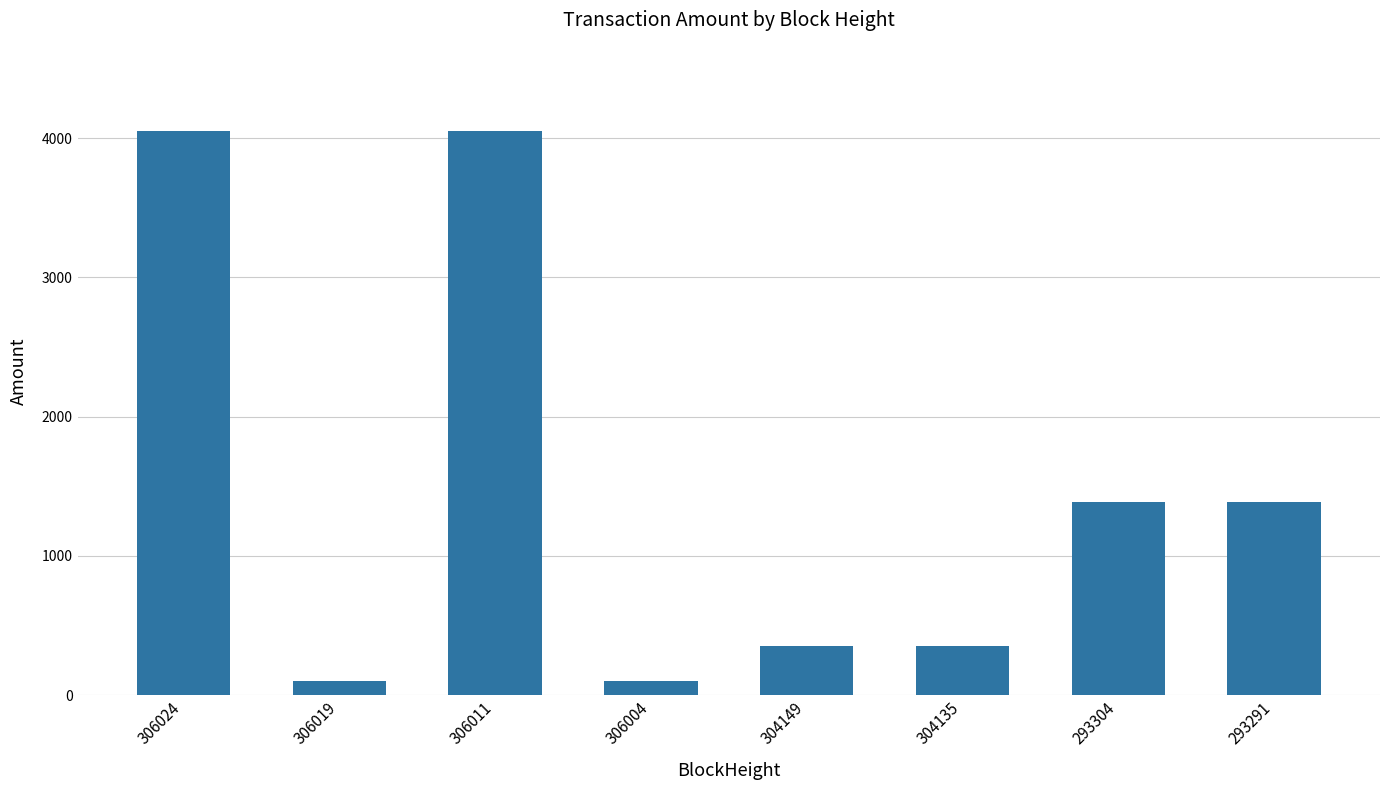

What is the value of the 4th bar from the left?

100.0